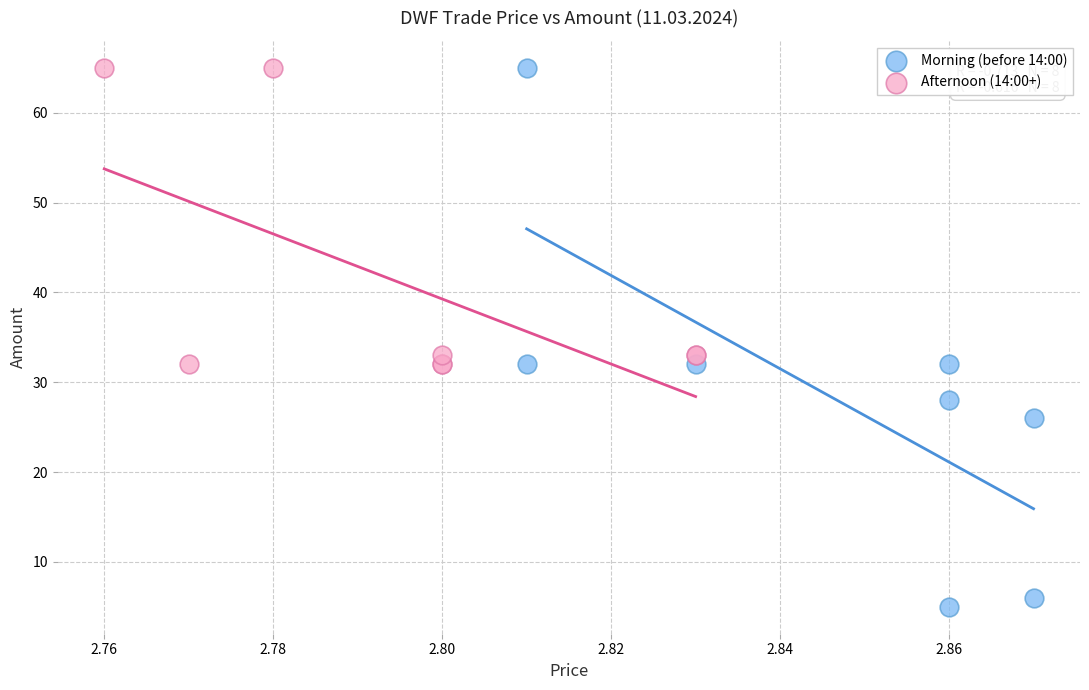

Which series reaches the minimum Y coordinate?

Morning (before 14:00)